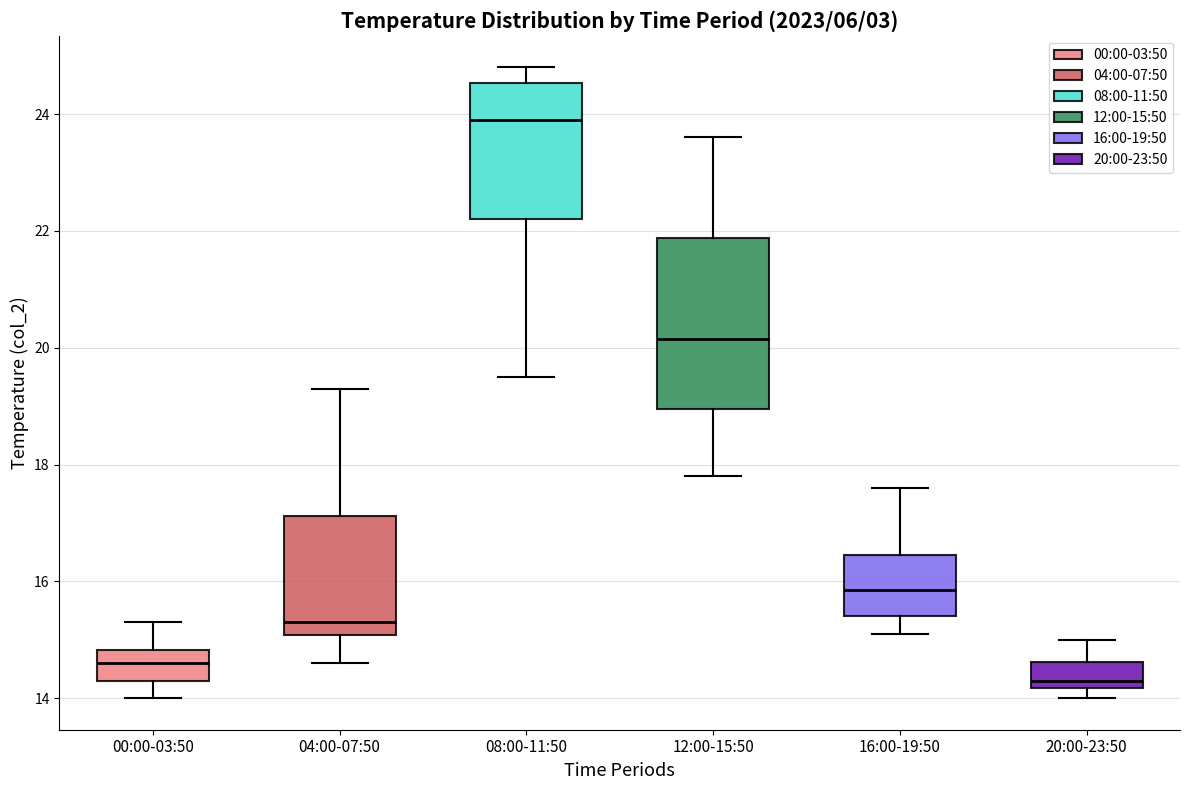

Reading left to right, read every box against the y-axis: the position of its median line, the range the box covers, and the ends of its whiskers. The values are not printed on the chart, so give them approximately, as read against the axis.

00:00-03:50: median 14.6, box 14.4 to 14.8, whiskers 14.0 to 15.4
04:00-07:50: median 15.4, box 15.0 to 17.2, whiskers 14.6 to 19.4
08:00-11:50: median 24.0, box 22.2 to 24.6, whiskers 19.6 to 24.8
12:00-15:50: median 20.2, box 19.0 to 21.8, whiskers 17.8 to 23.6
16:00-19:50: median 15.8, box 15.4 to 16.4, whiskers 15.2 to 17.6
20:00-23:50: median 14.4, box 14.2 to 14.6, whiskers 14.0 to 15.0